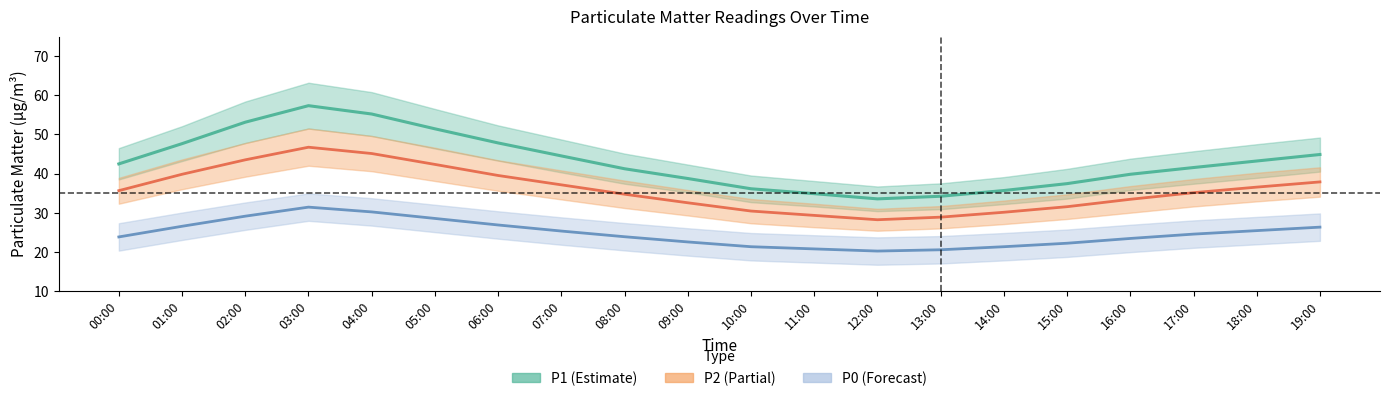

How many categories are shown in the chart?

20